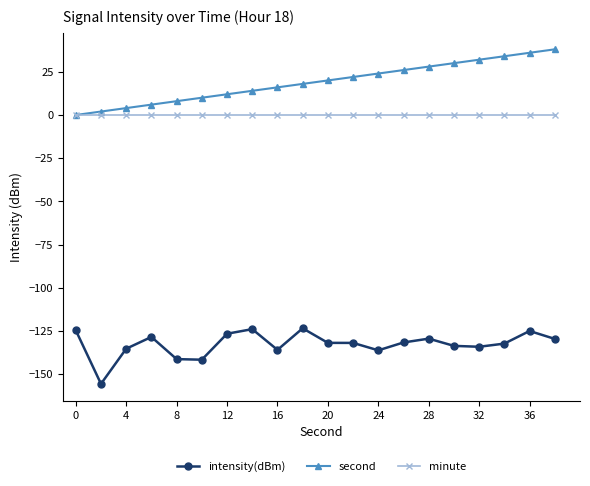

What is the value of the second point at the 15th from the left?

28.0